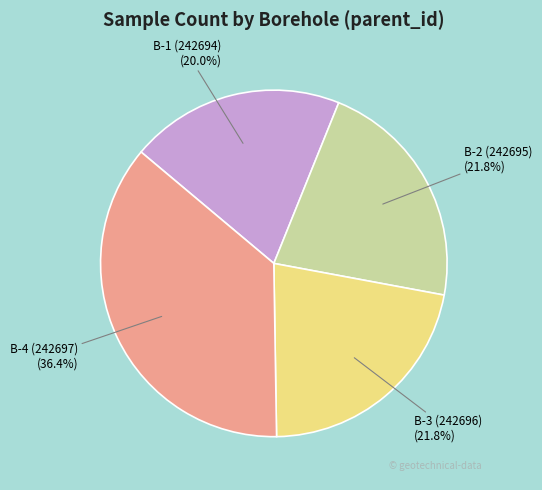

Count the number of slices in the pie.

4